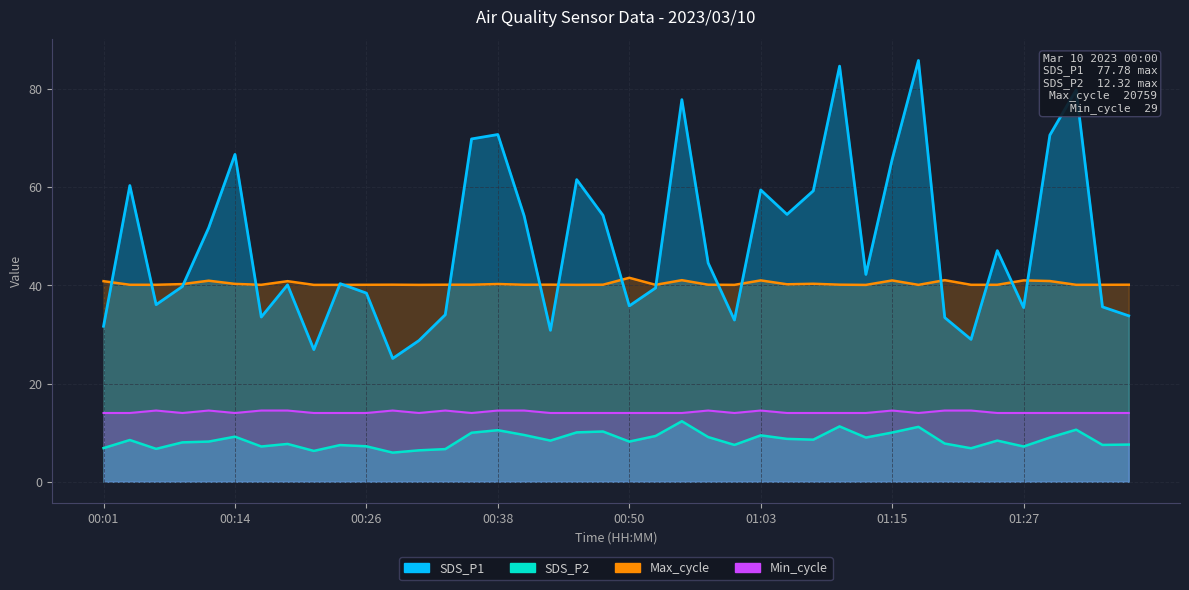

True or false: Min_cycle has a value of 22.0 at 00:36.

False